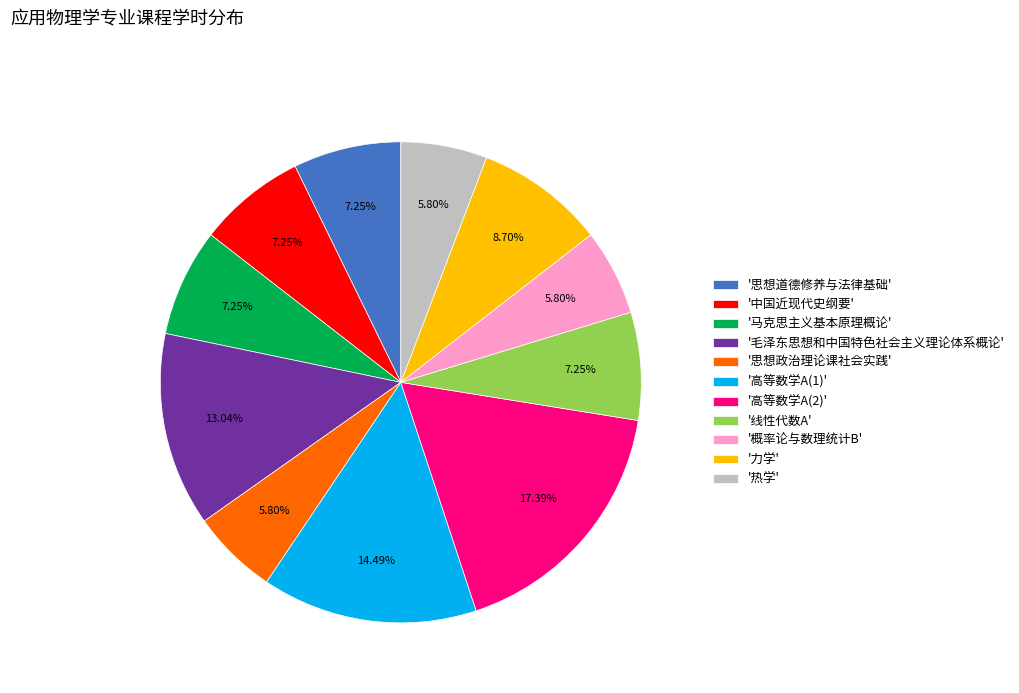

To the nearest percent, what is the difference between the largest and smallest slice percentages?

12%